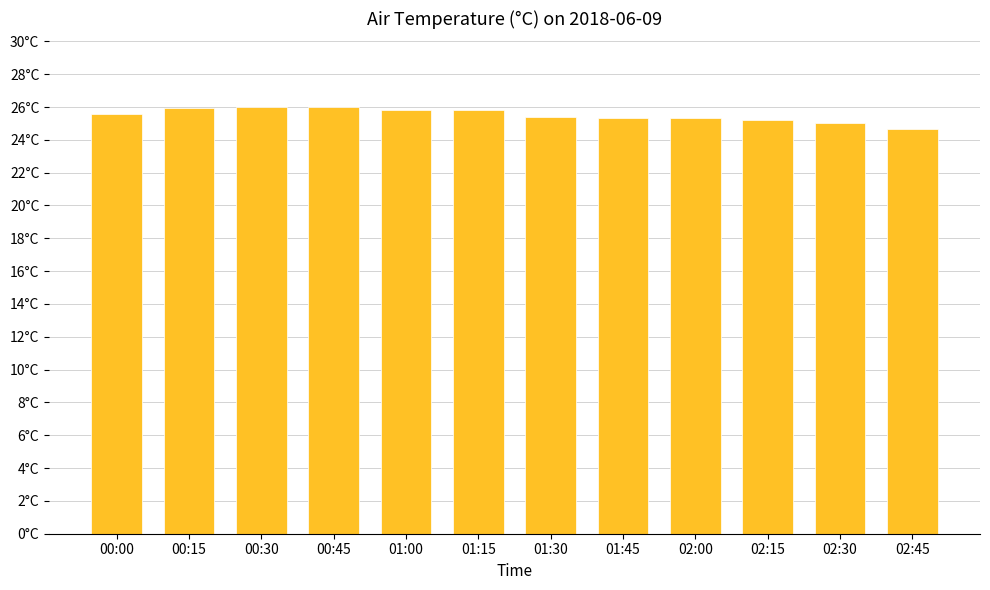

What is the label of the 3rd bar from the right?

02:15